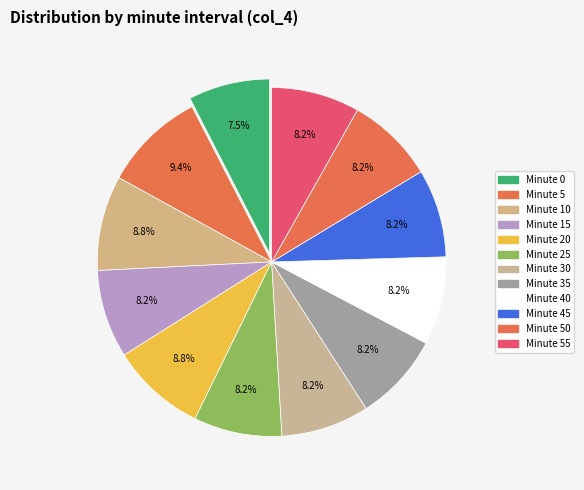

To the nearest percent, what is the difference between the largest and smallest slice percentages?

2%